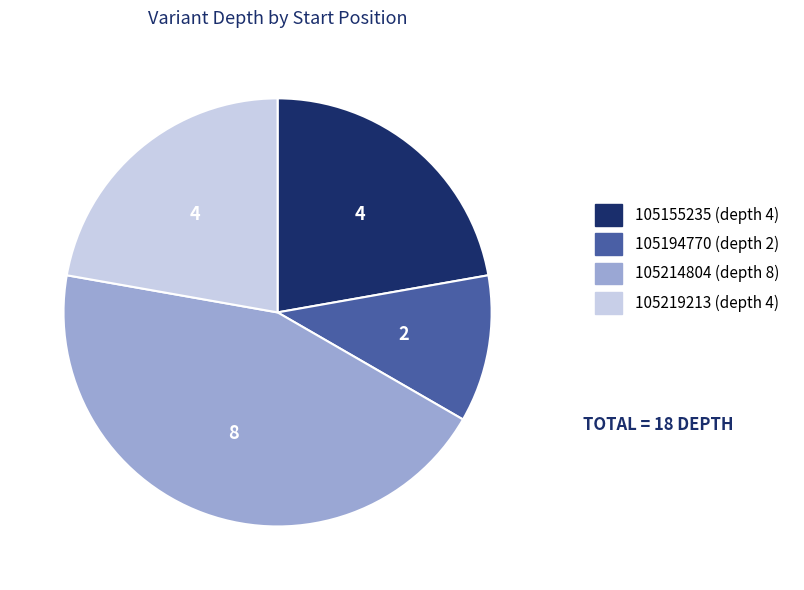

Which has a higher value, 105155235 or 105214804?

105214804